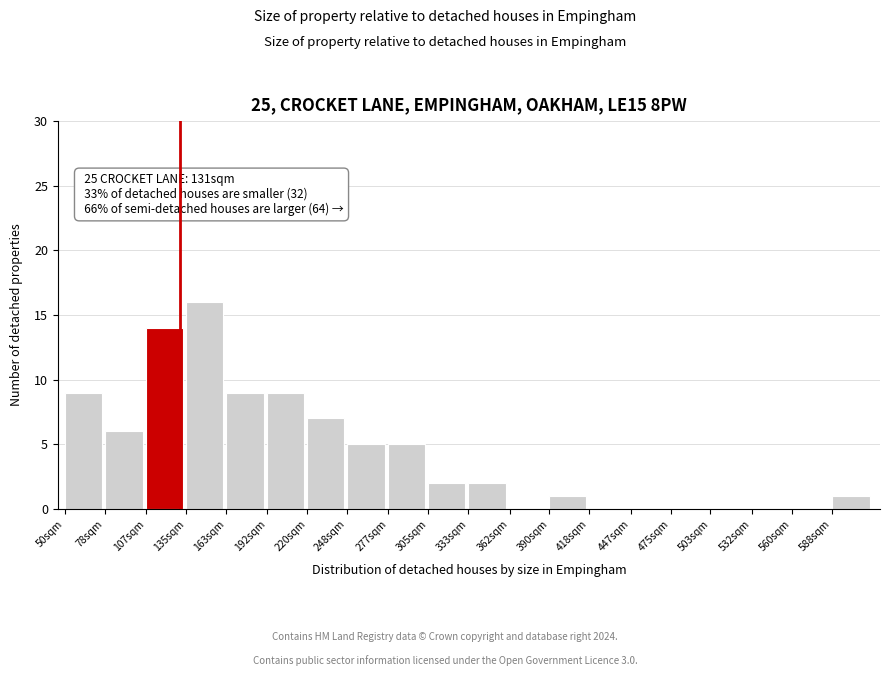

Reading right to left, transcribe all the data shown in this chart.

588sqm=1	560sqm=0	532sqm=0	503sqm=0	475sqm=0	447sqm=0	418sqm=0	390sqm=1	362sqm=0	333sqm=2	305sqm=2	277sqm=5	248sqm=5	220sqm=7	192sqm=9	163sqm=9	135sqm=16	107sqm=14	78sqm=6	50sqm=9